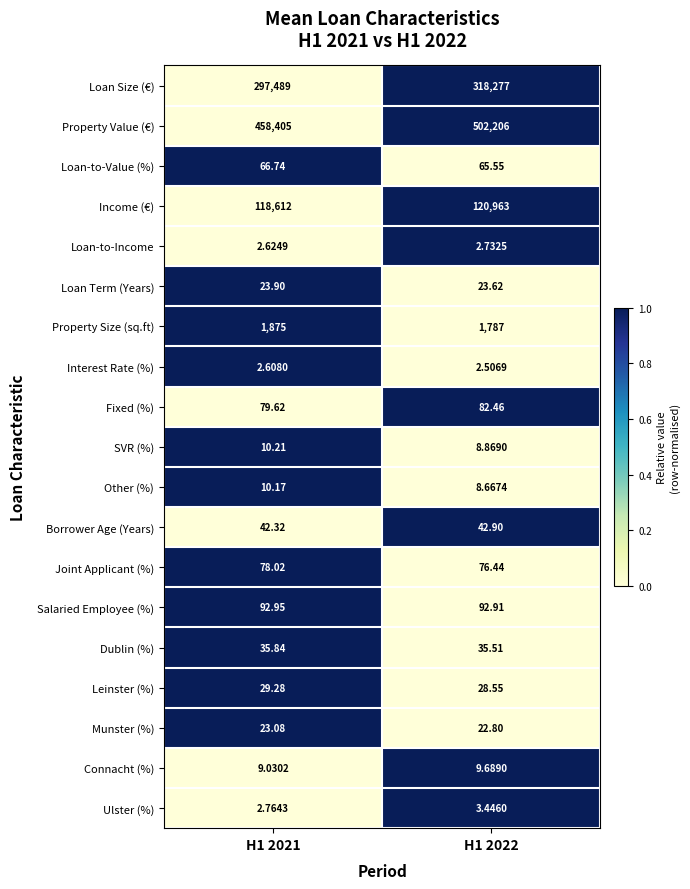

How many categories are shown in the chart?

2